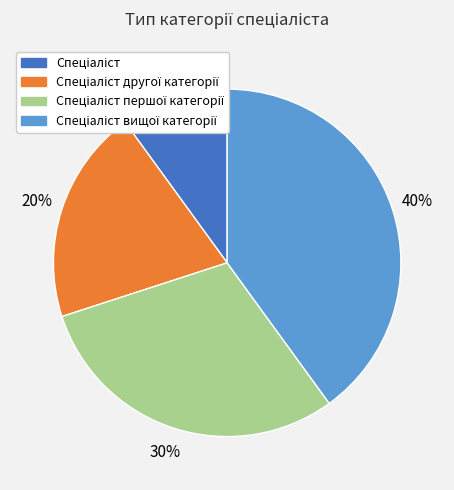

Count the number of slices in the pie.

4